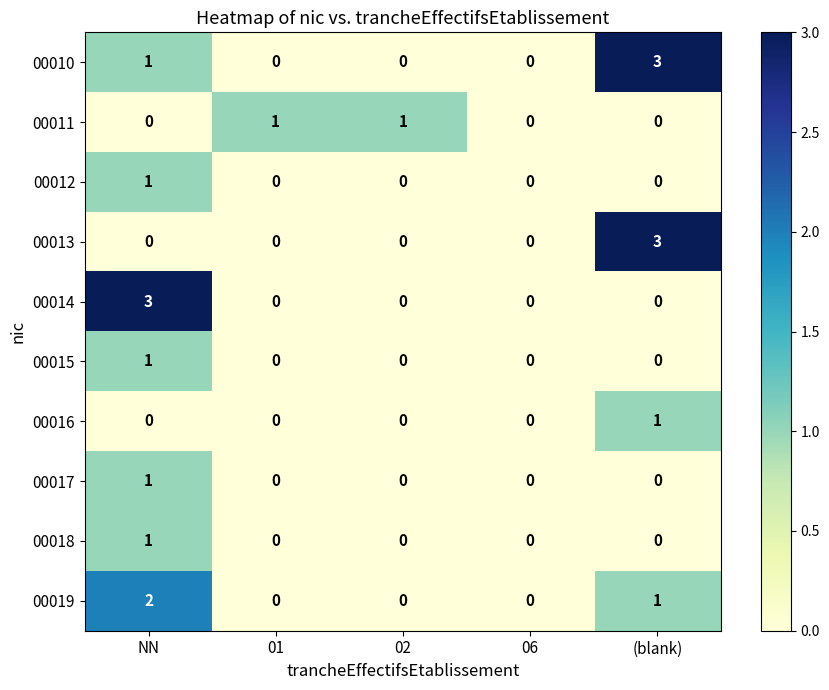

What is the difference between the maximum and second lowest values in the 00014 series?

3